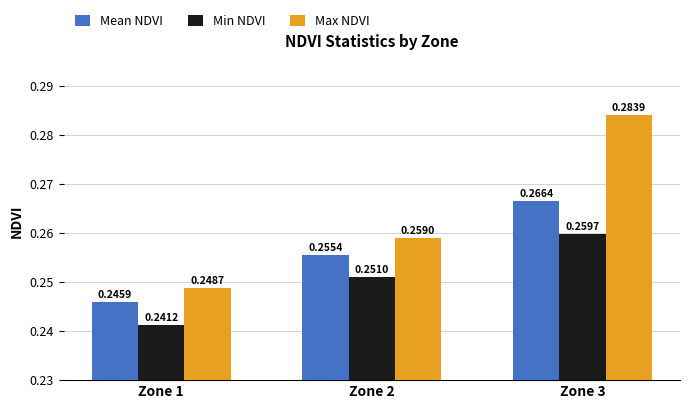

At Zone 1, list the series in order from smallest to largest.

Min NDVI, Mean NDVI, Max NDVI